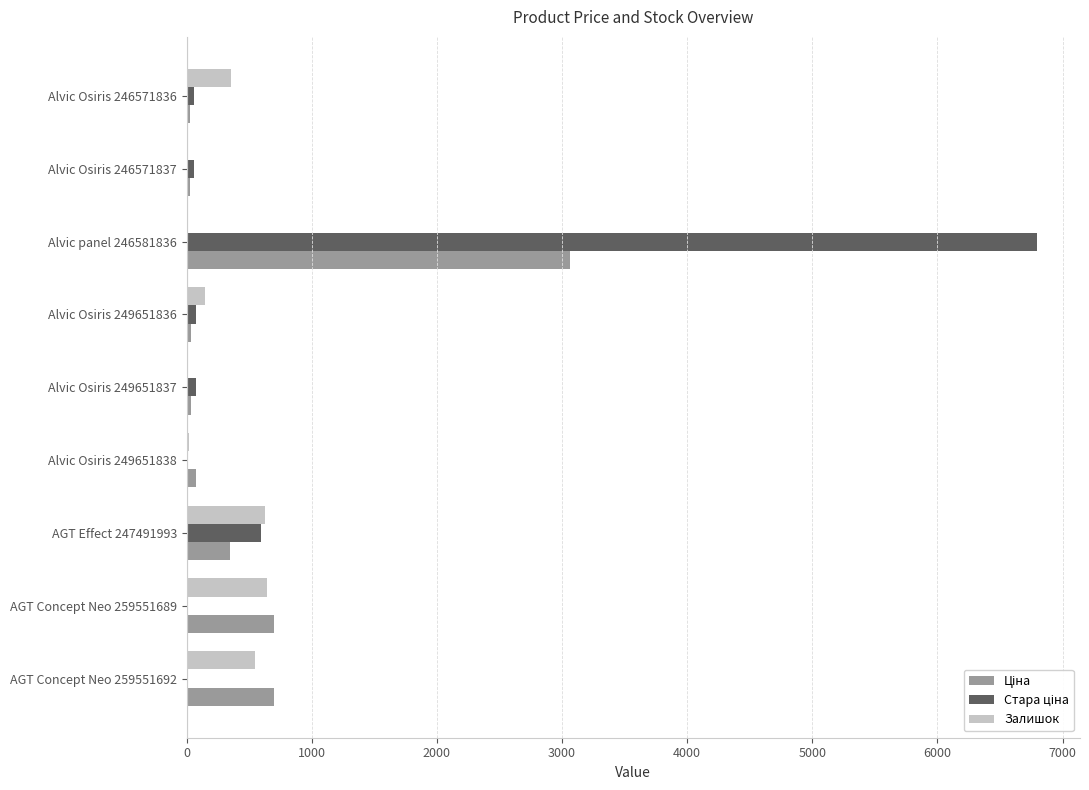

At which category is the sum across all series the highest?

Alvic panel 246581836